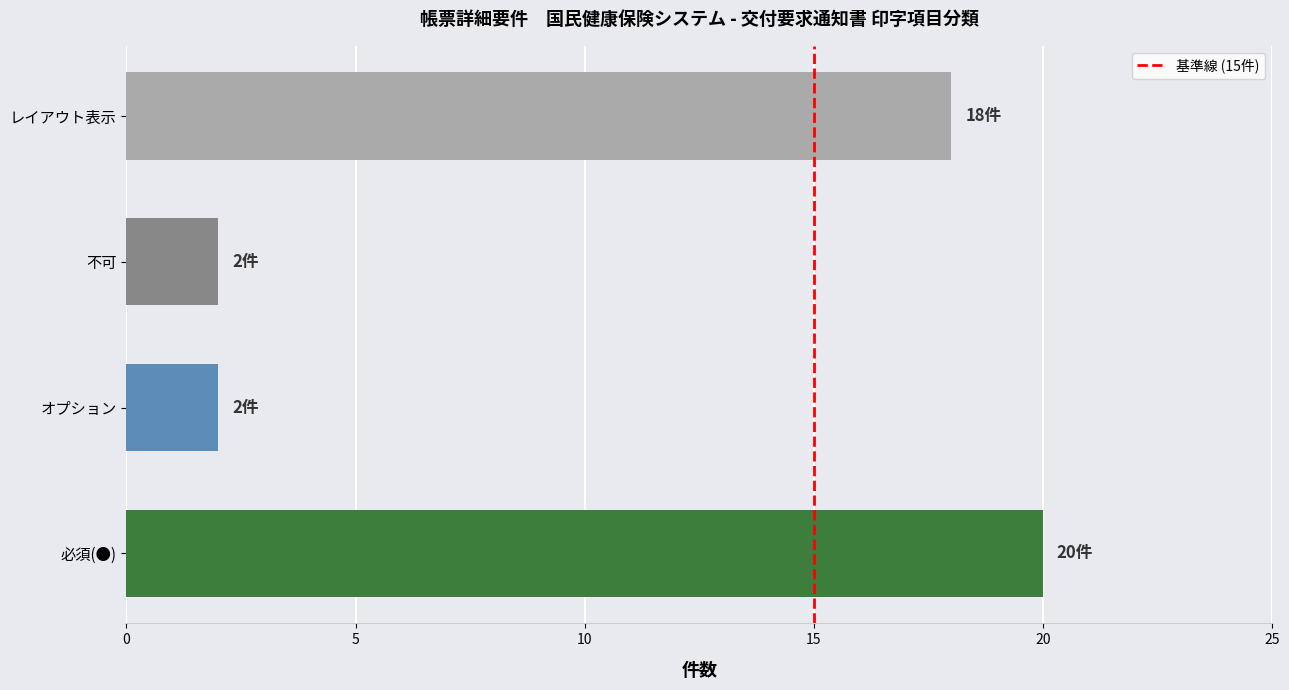

What is the ratio of the value at 必須(●) to the value at レイアウト表示?

1.1